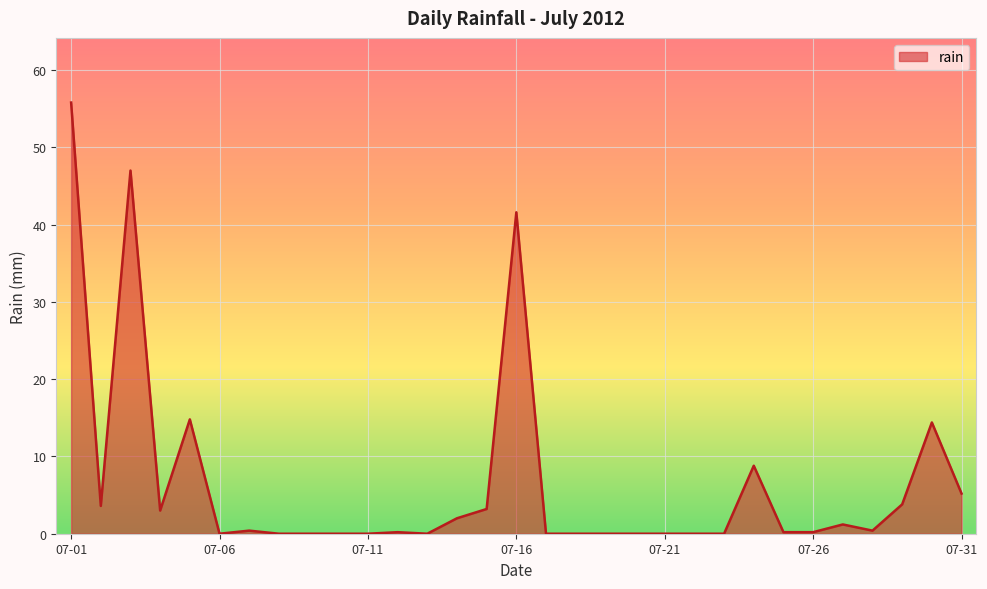

How many categories are shown in the chart?

31